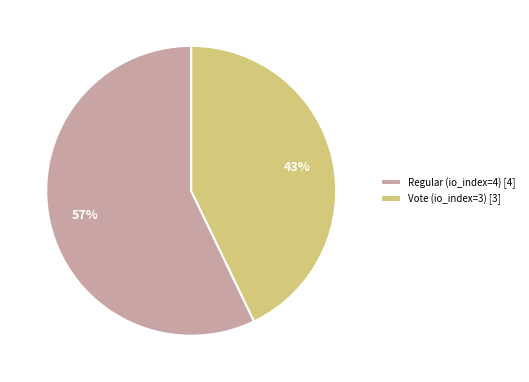

Count the number of slices in the pie.

2